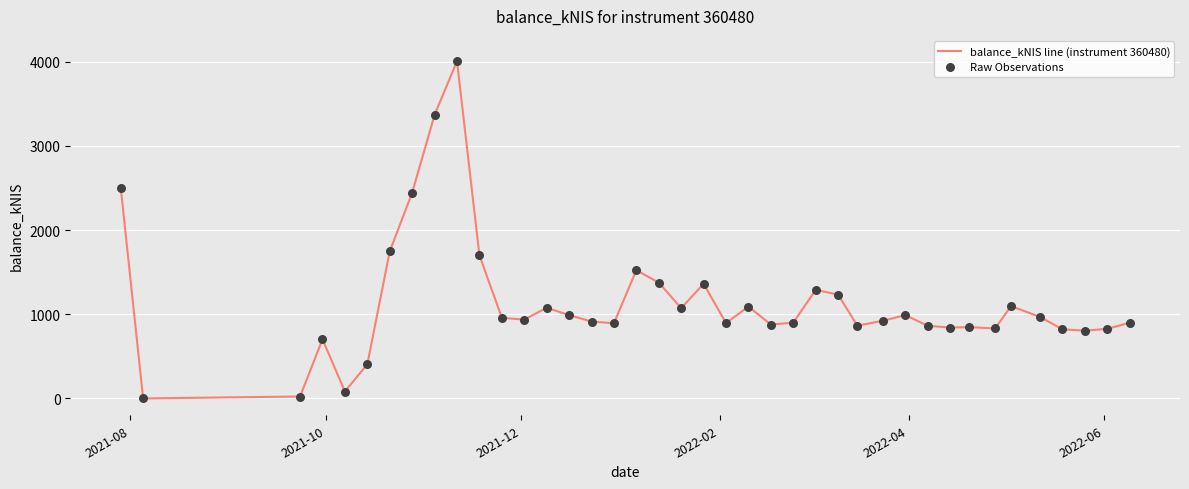

What is the difference between the maximum and minimum values?

4007.0